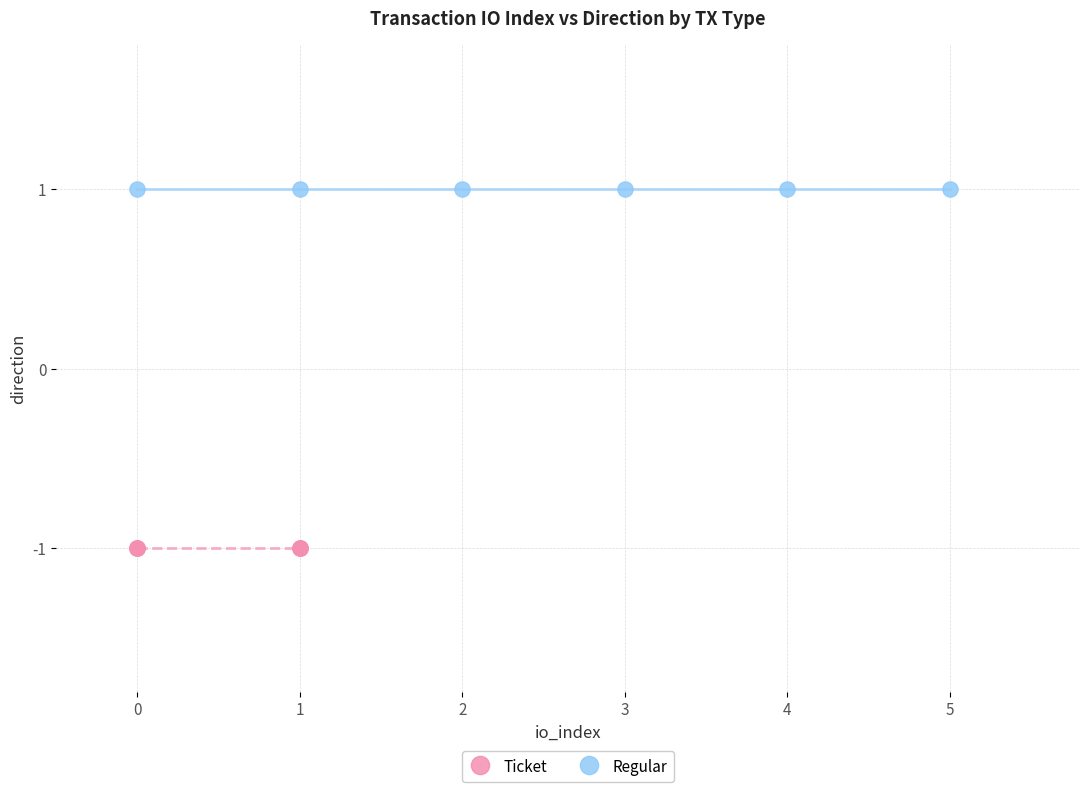

Which series reaches the maximum Y coordinate?

Regular